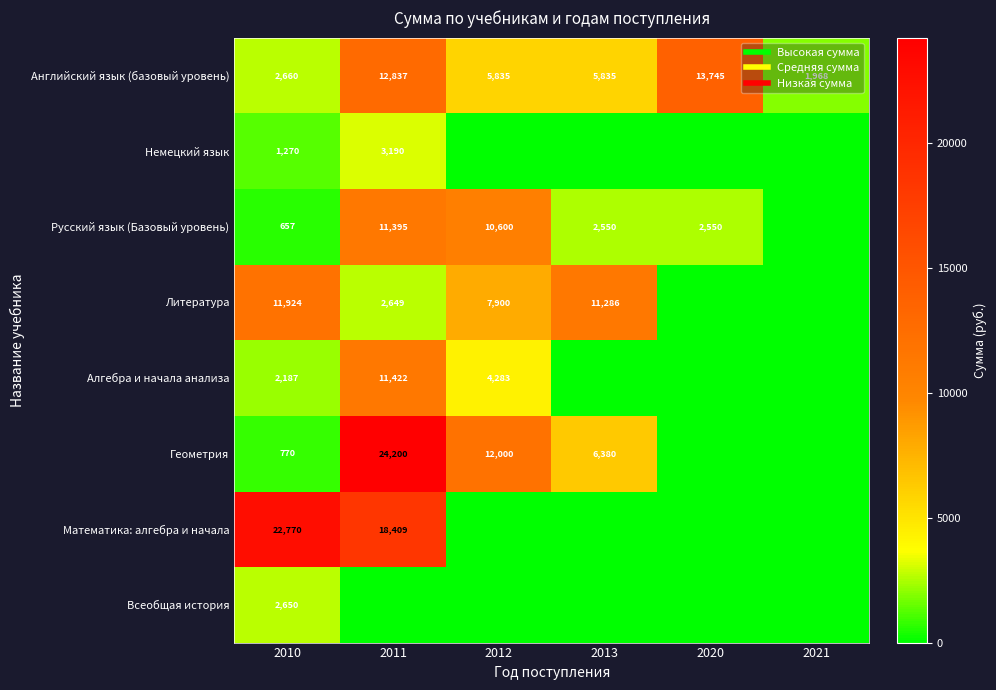

Which label corresponds to the largest value in the chart?

2011